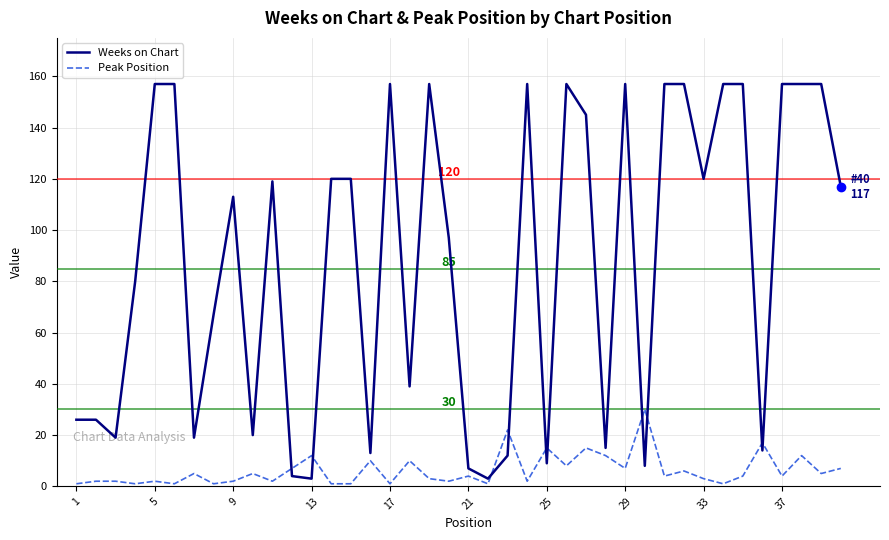

Which series has the widest spread of values?

Weeks on Chart